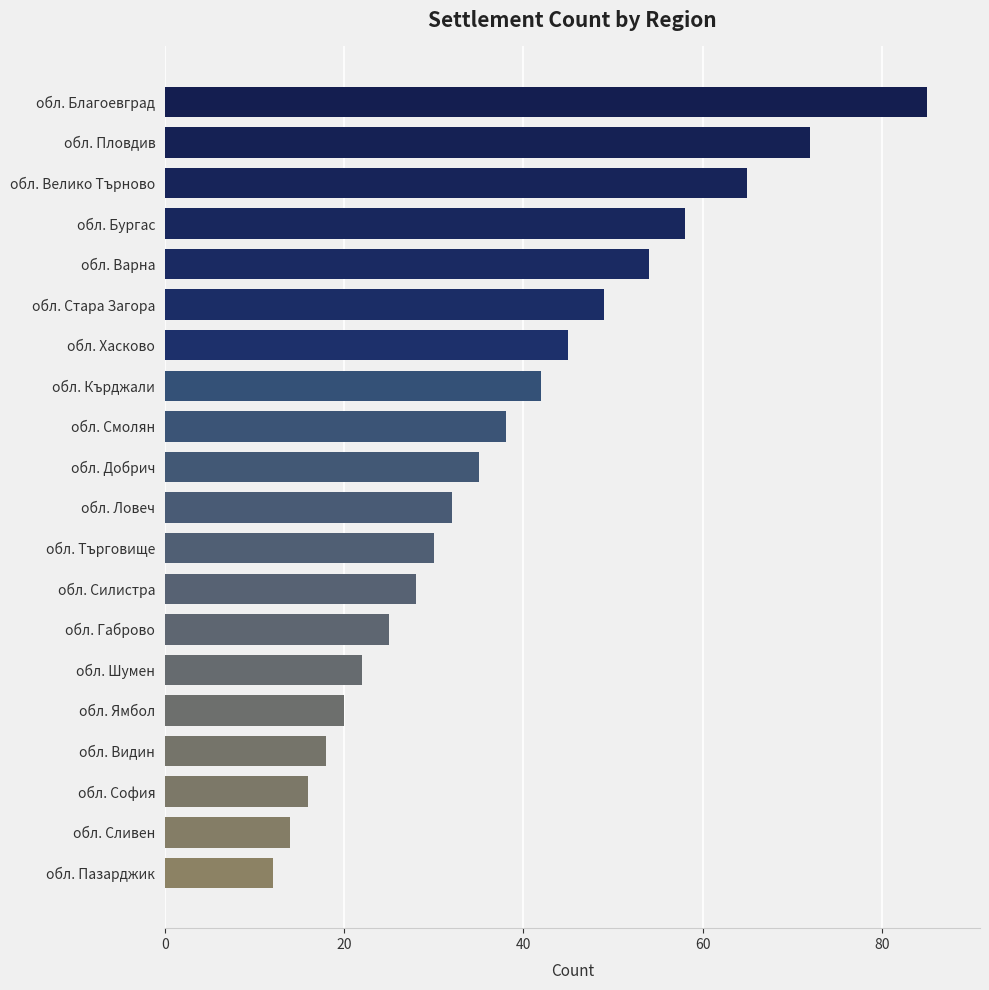

Are the bars horizontal?

Yes